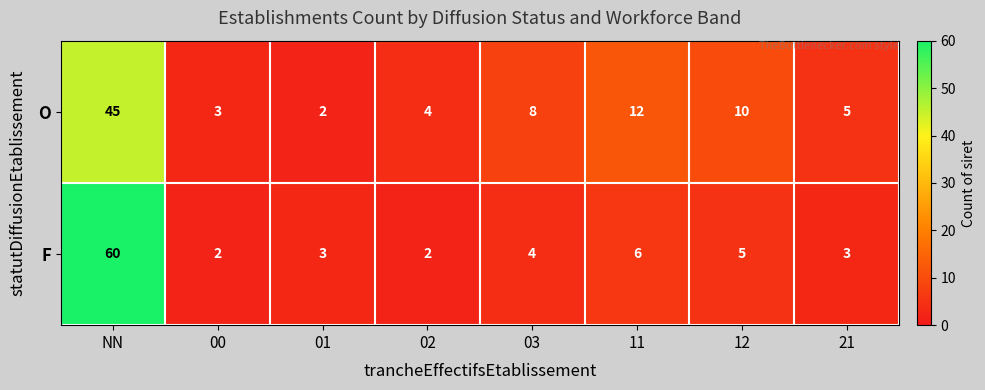

Is it true that O equals 5 at 03?

False